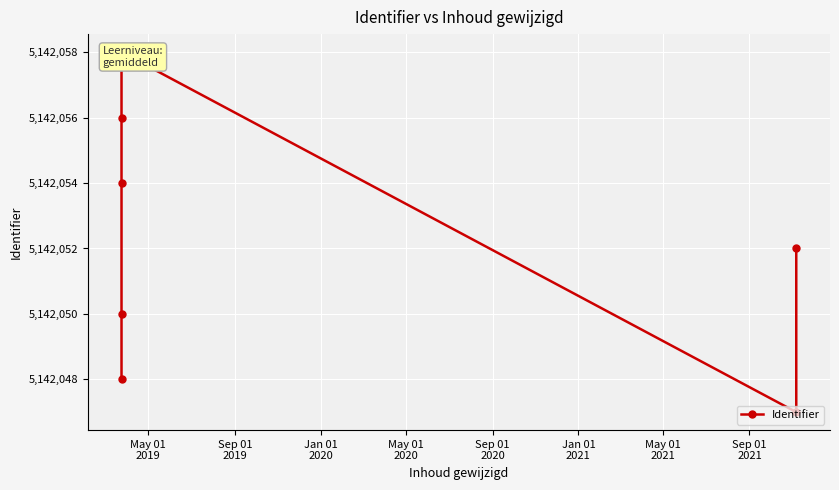

Reading right to left, extract all data points from this chart.

5142052	5142047	5142058	5142056	5142054	5142050	5142048